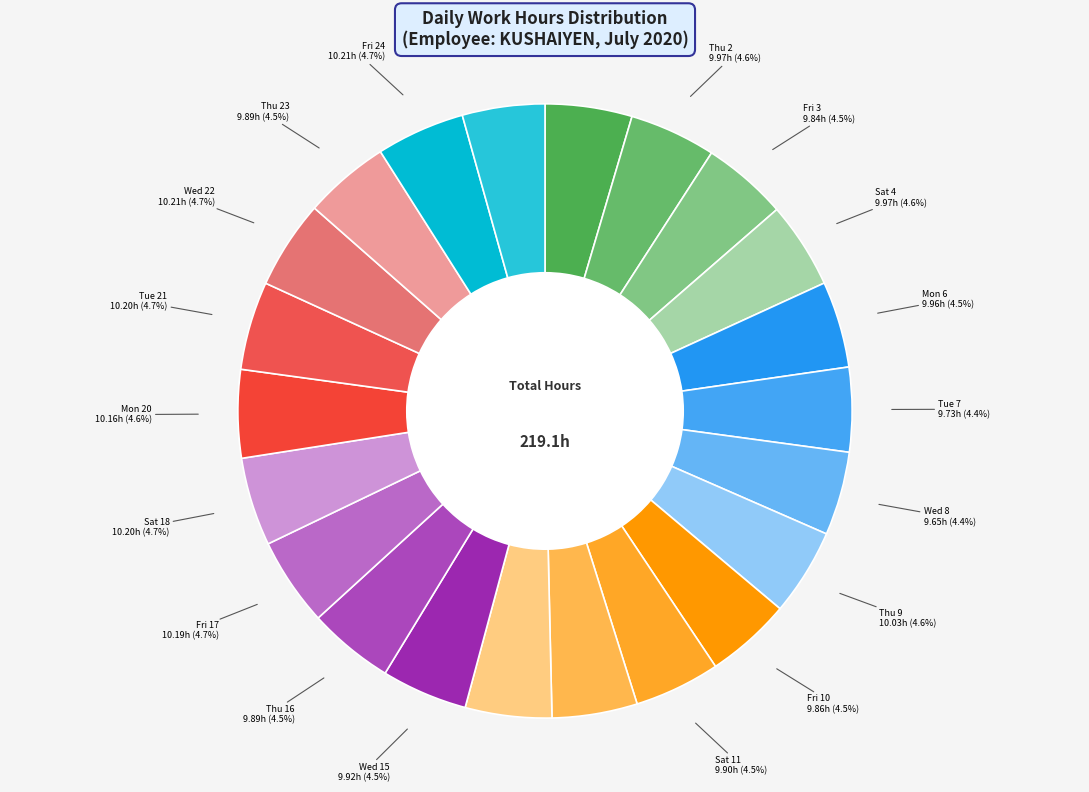

Count the number of slices in the pie.

22